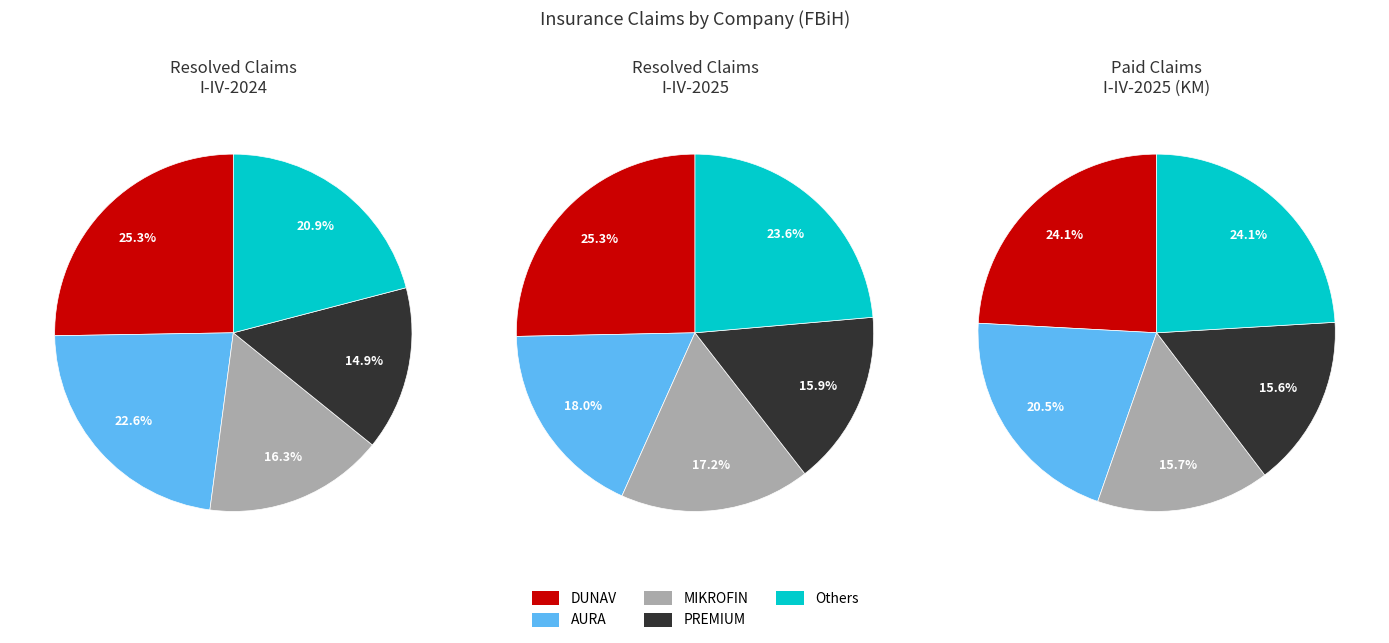

Is there any slice that represents more than half of the pie?

No